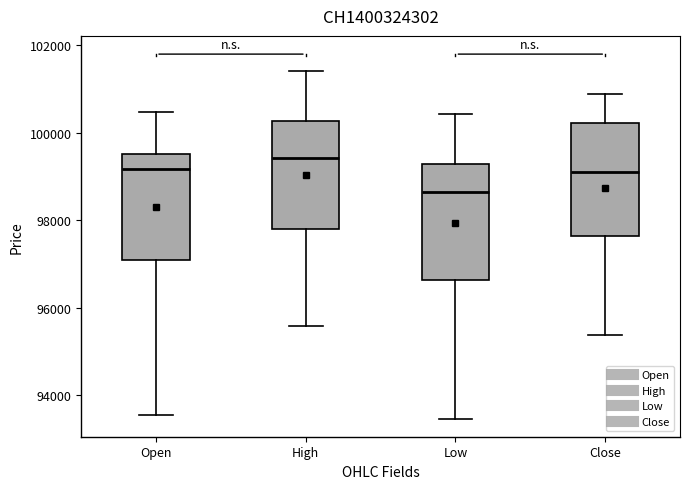

Which box has the highest median line?

High